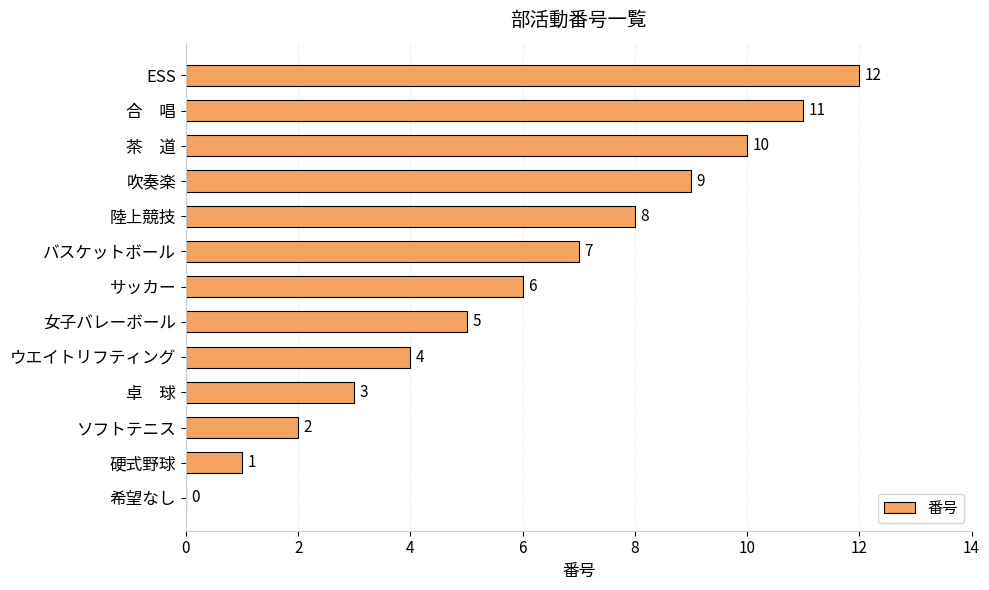

Which has a higher value, 吹奏楽 or 女子バレーボール?

吹奏楽